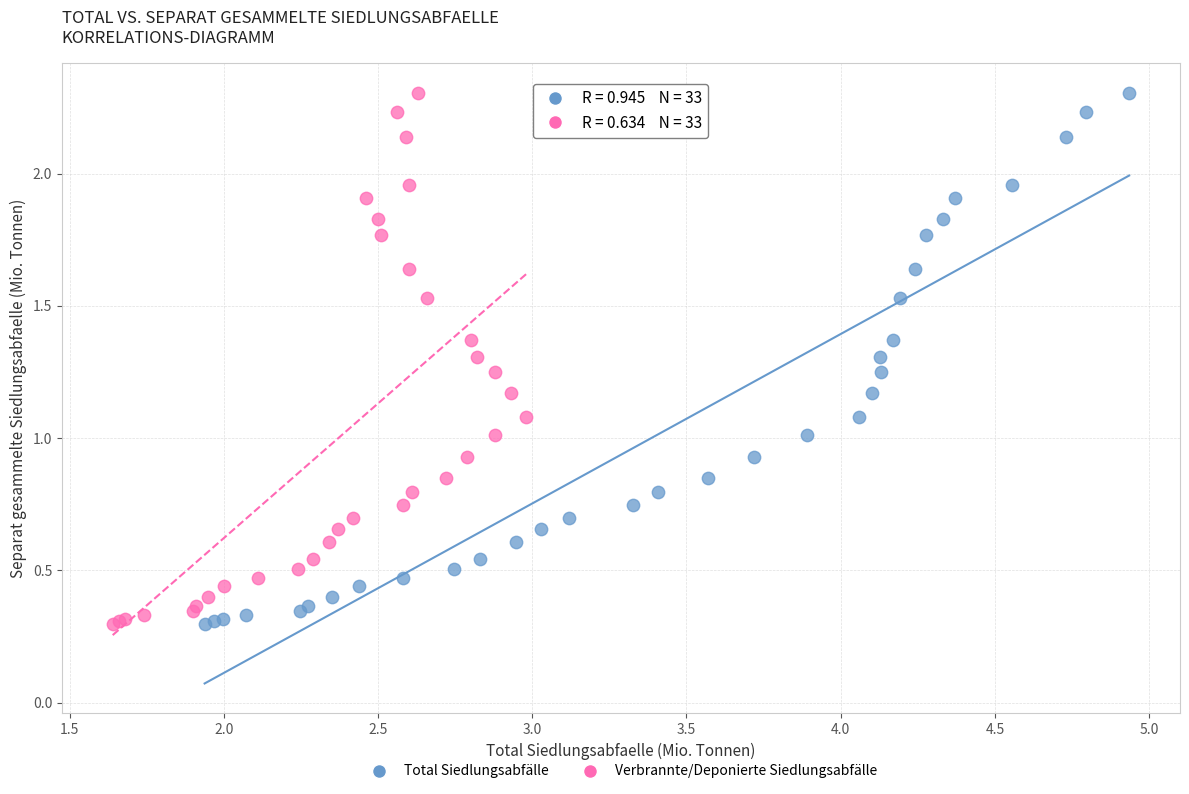

What are all the series names shown in the legend?

Total Siedlungsabfälle, Verbrannte/Deponierte Siedlungsabfälle